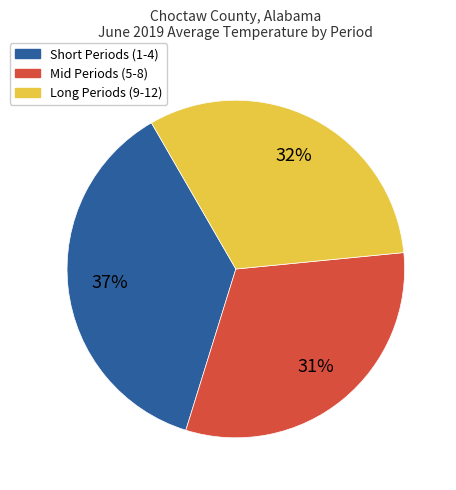

How many segments does this pie chart have?

3